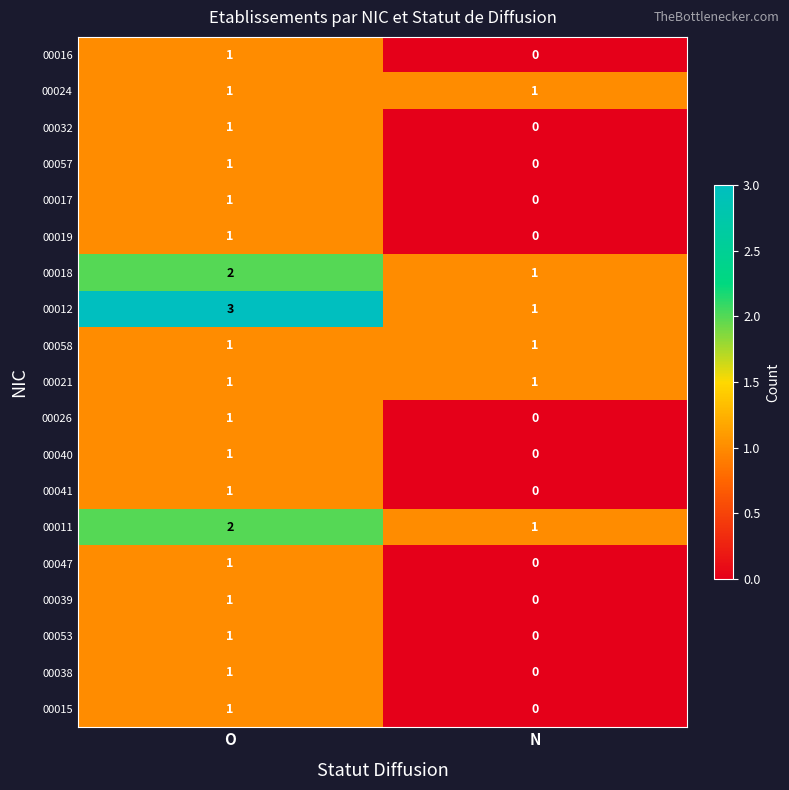

Which series has the largest range (max minus min)?

00012